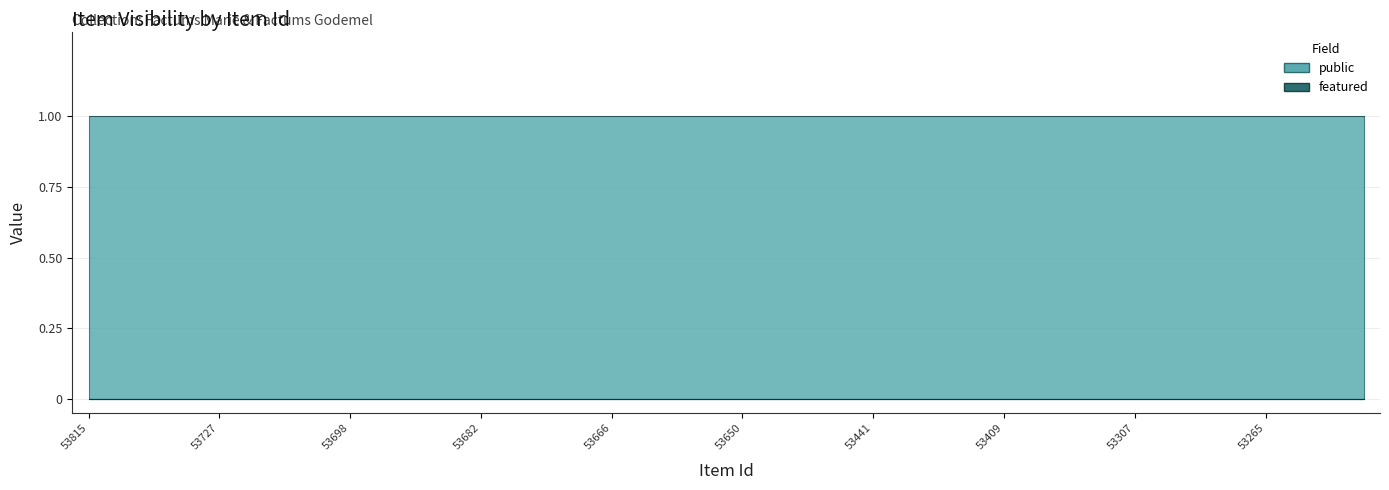

True or false: public and featured intersect in this chart.

False